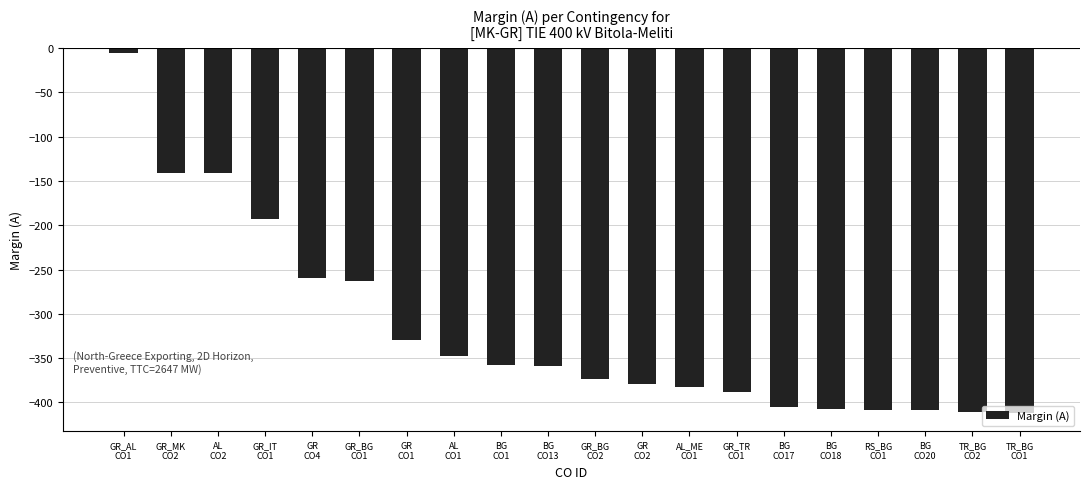

What is the value of the 8th bar from the left?

-348